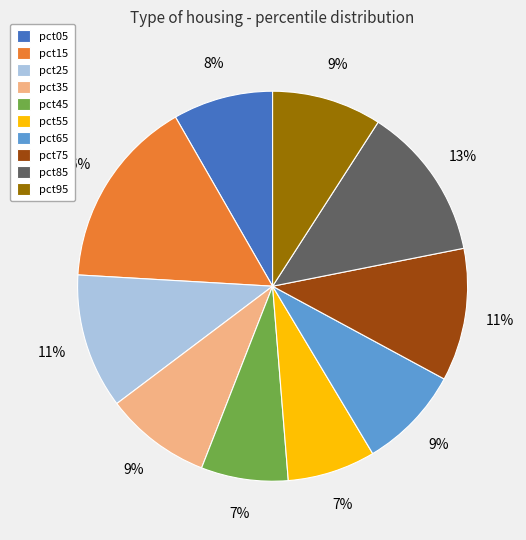

Which has a higher value, pct15 or pct35?

pct15